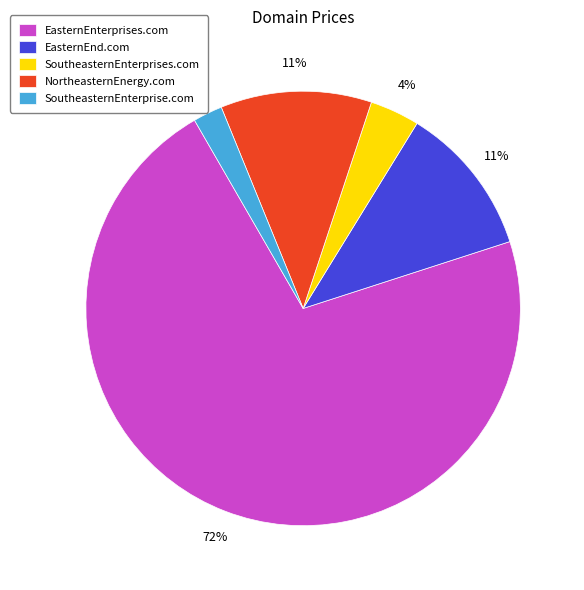

Is the sum of SoutheasternEnterprise.com and SoutheasternEnterprises.com greater than half?

No